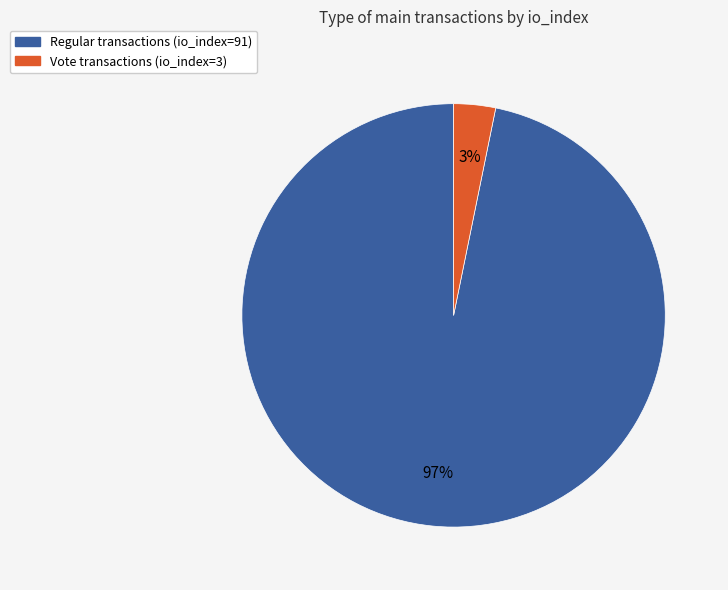

To the nearest percent, what is the difference between the largest and smallest slice percentages?

94%